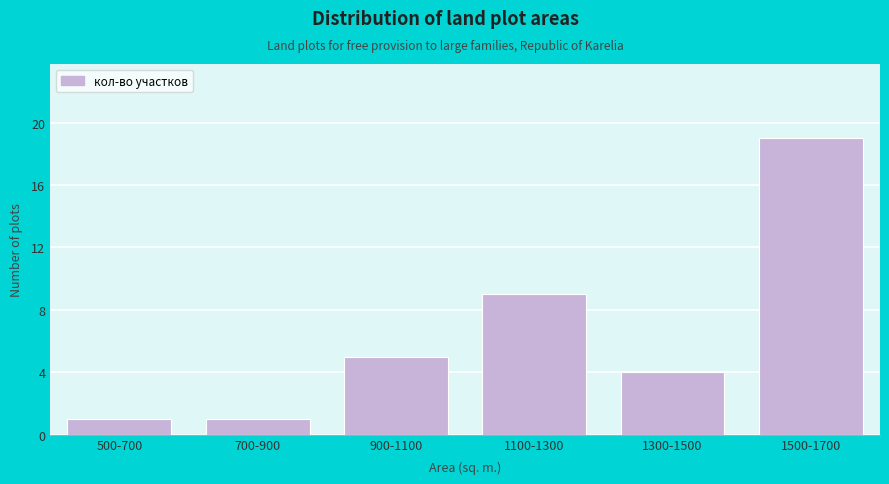

Reading left to right, transcribe all the data shown in this chart.

500-700=1	700-900=1	900-1100=5	1100-1300=9	1300-1500=4	1500-1700=19